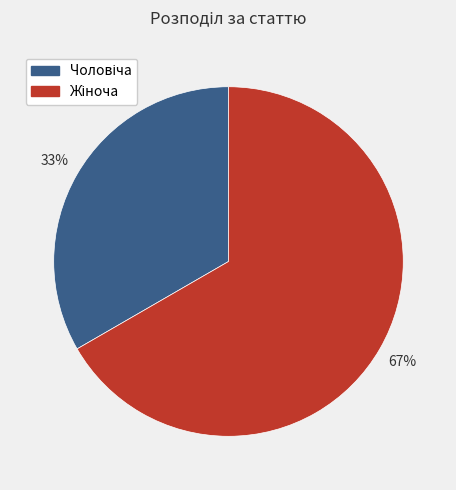

Is there any slice that represents more than half of the pie?

Yes